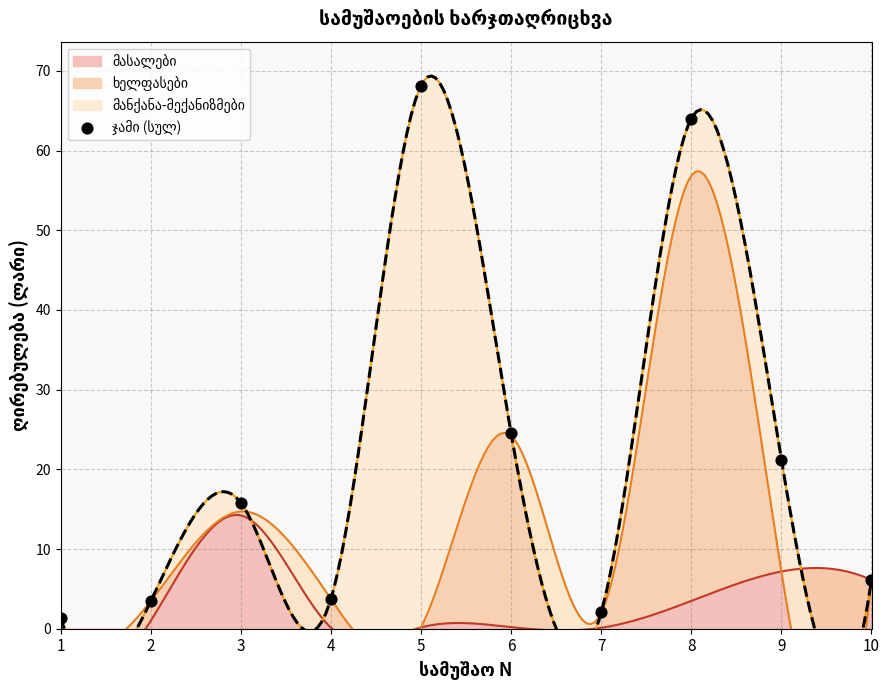

Which has a higher value, 4 or 2?

4